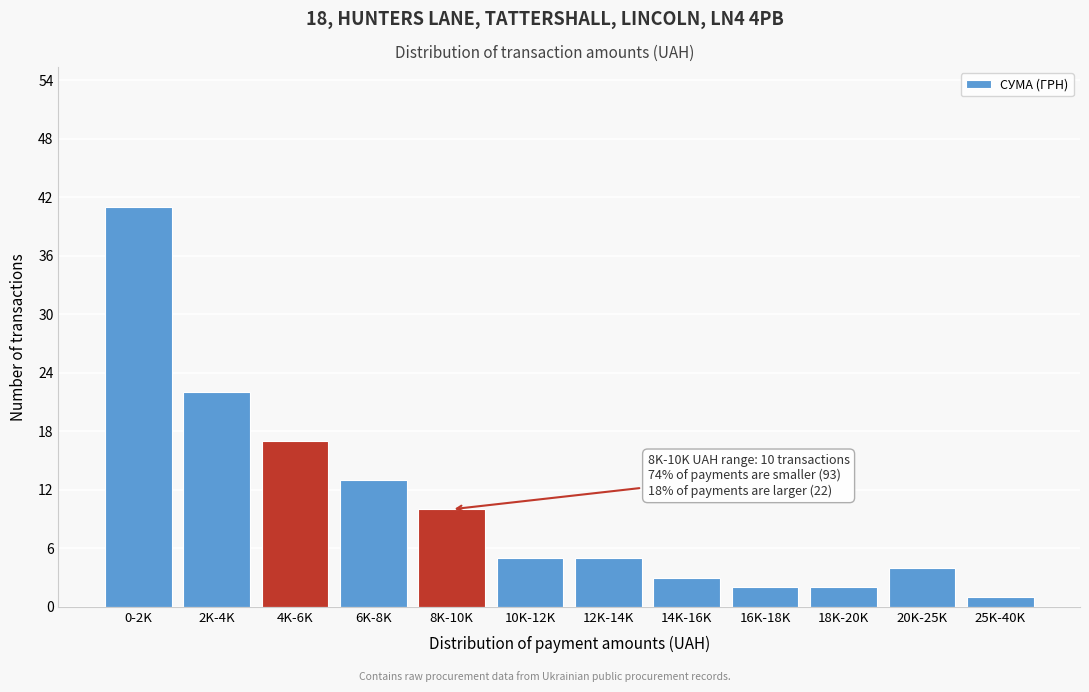

Reading left to right, extract all data points from this chart.

41	22	17	13	10	5	5	3	2	2	4	1